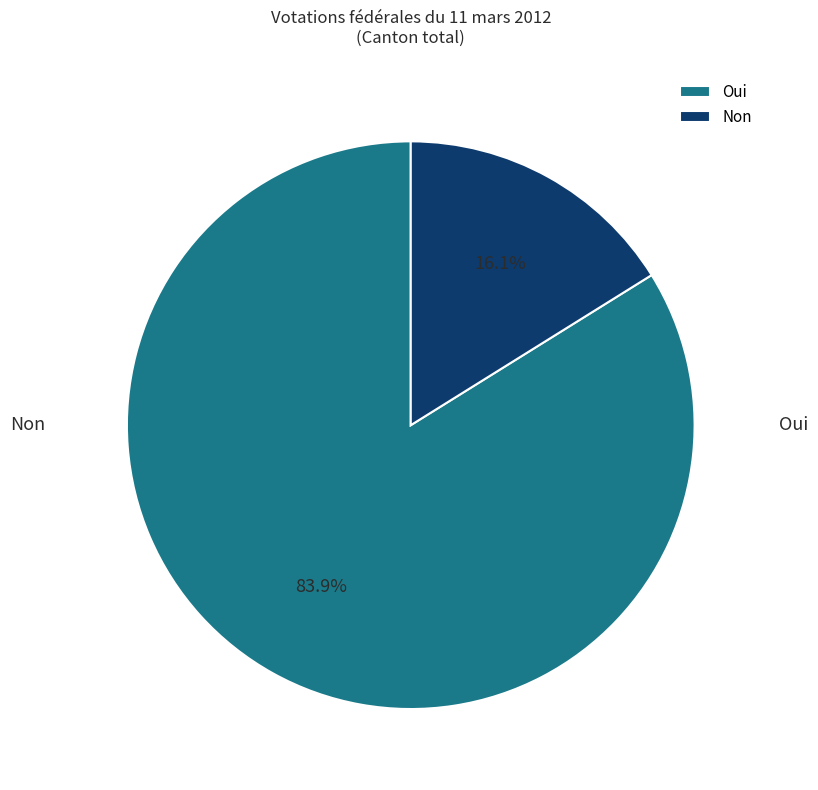

To the nearest percent, what portion does Non represent?

16%